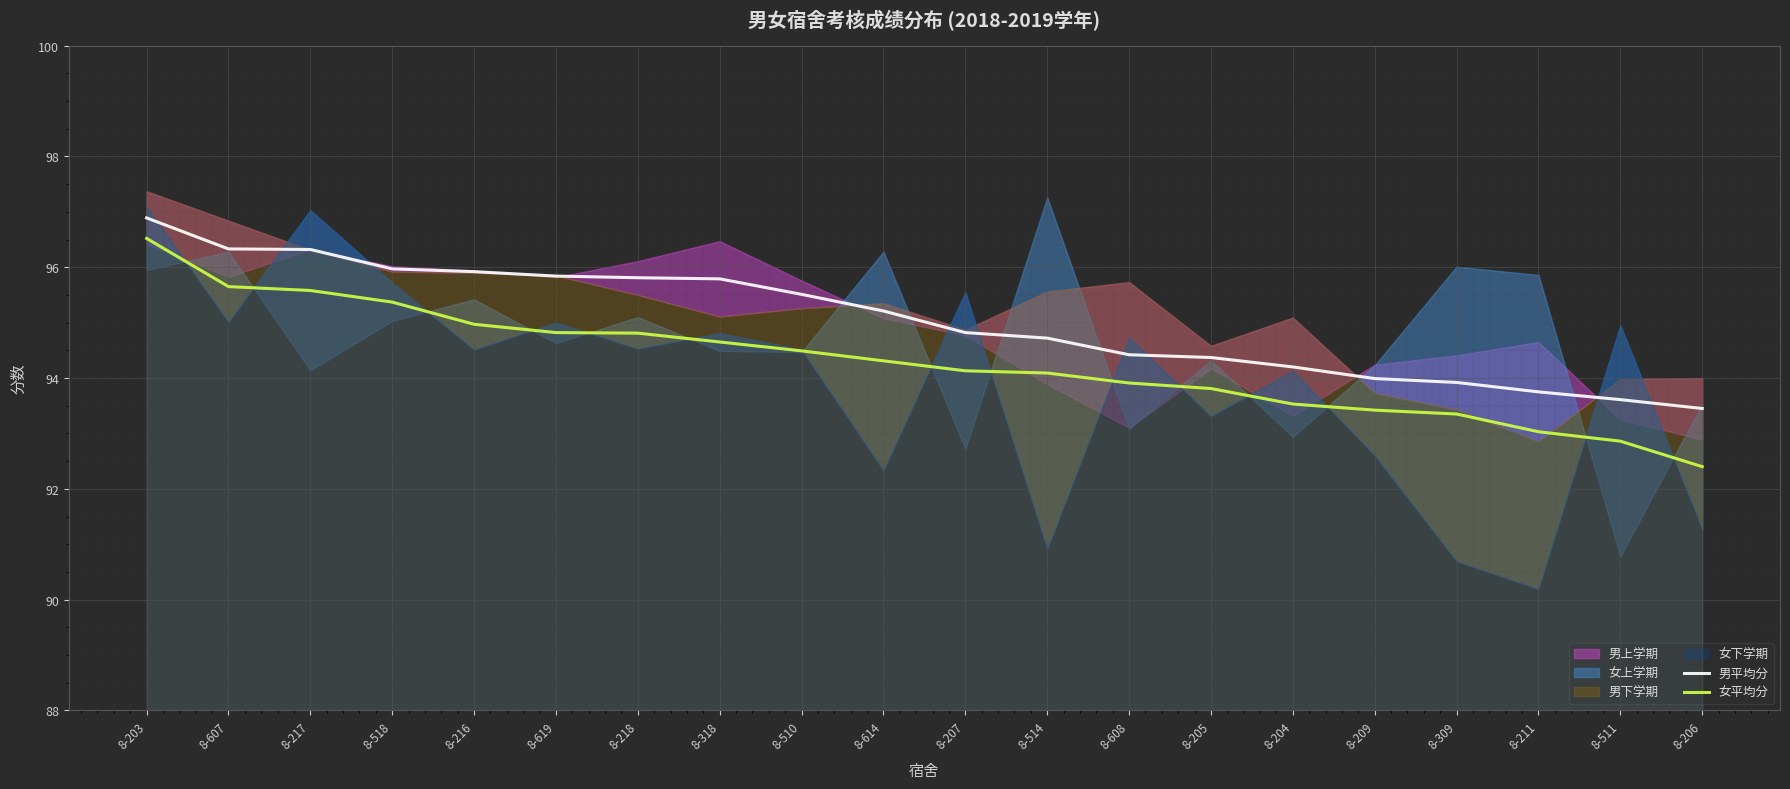

Which series has the largest total across all categories?

男平均分